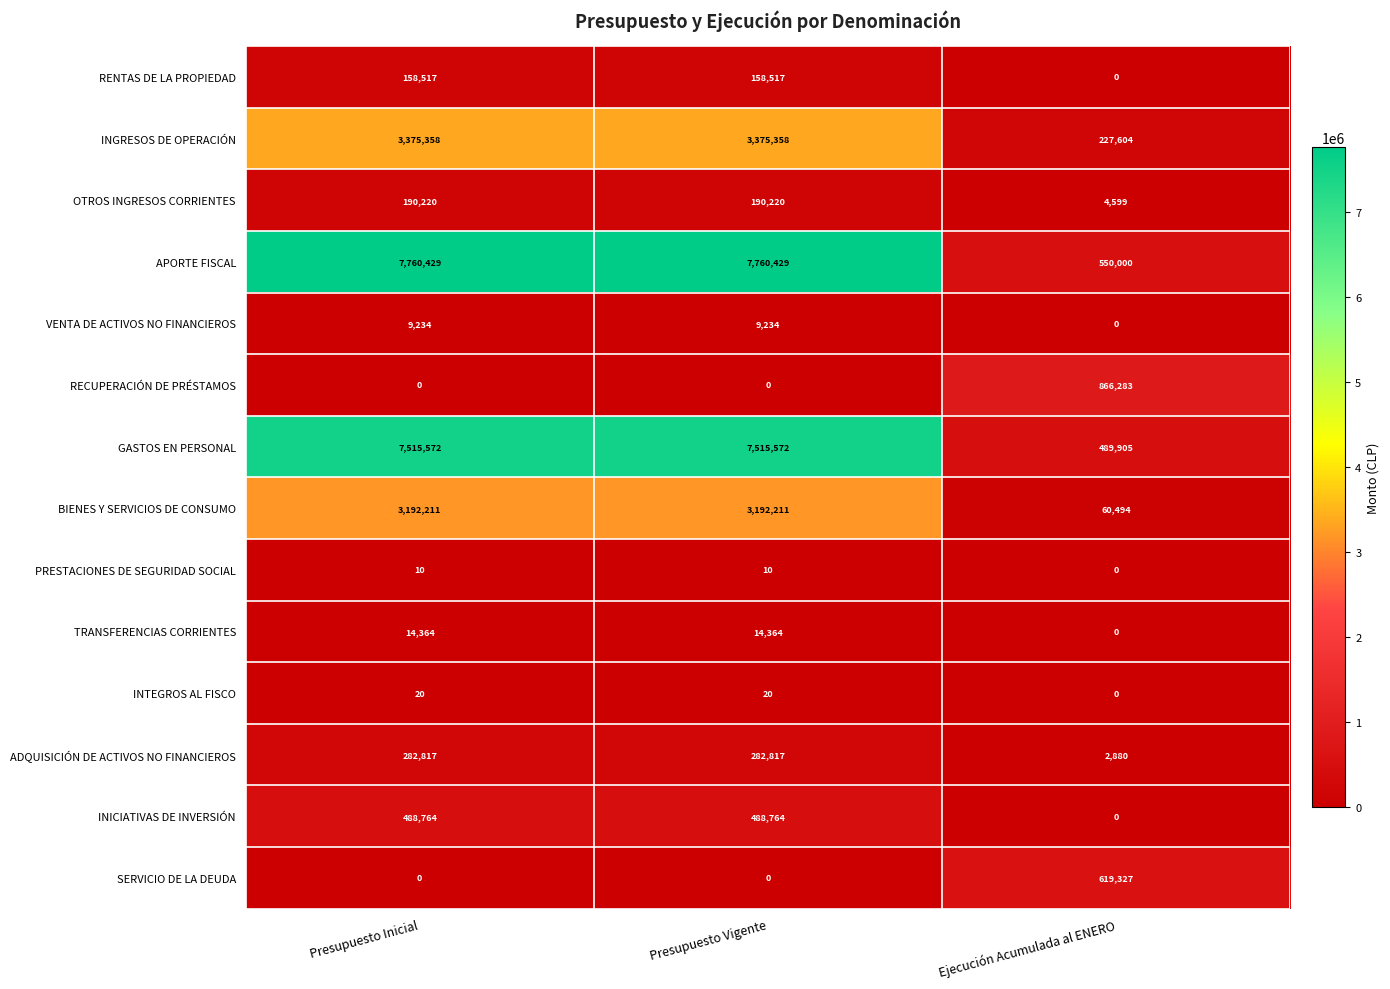

At how many categories does at least one series exceed 6324196?

2